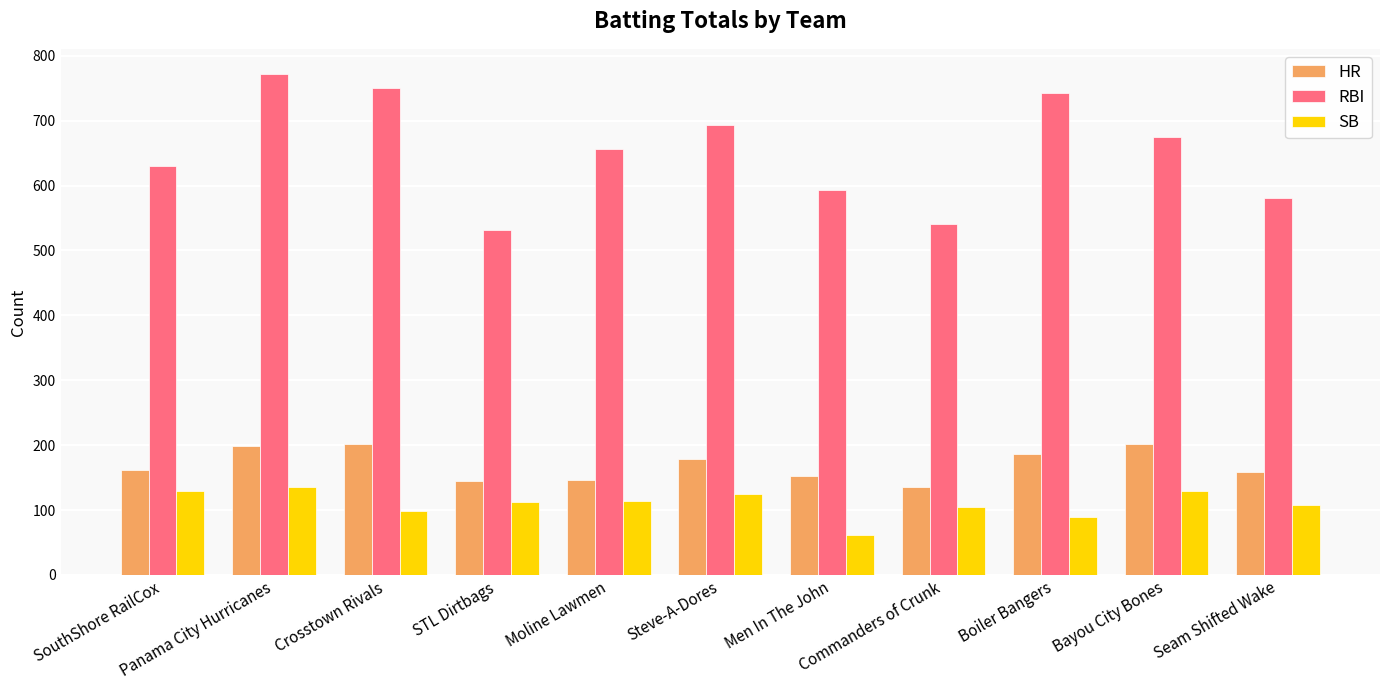

What is the highest value of the SB series?

136